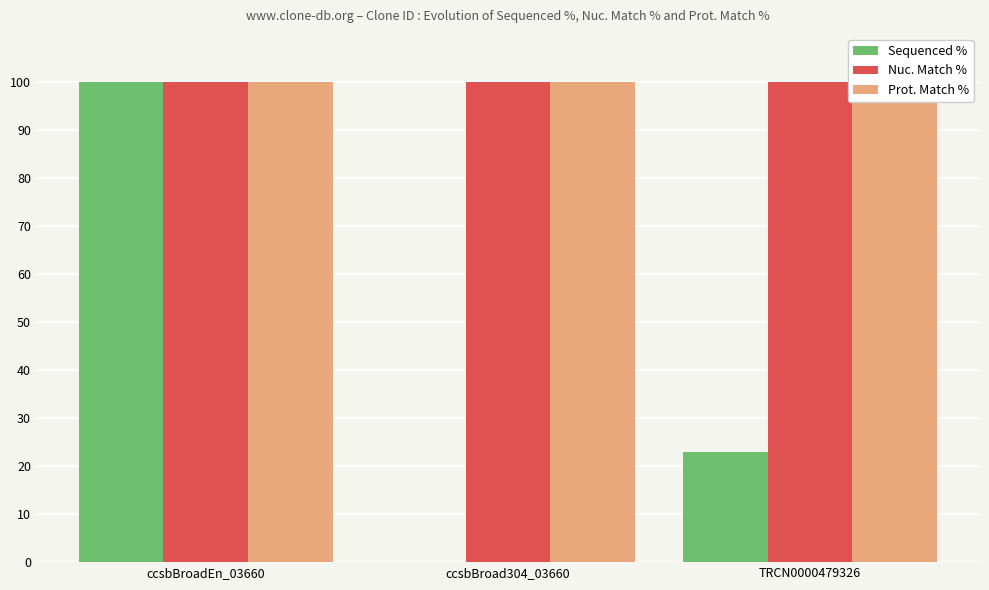

Which category has the lowest value in the Prot. Match % series?

ccsbBroadEn_03660